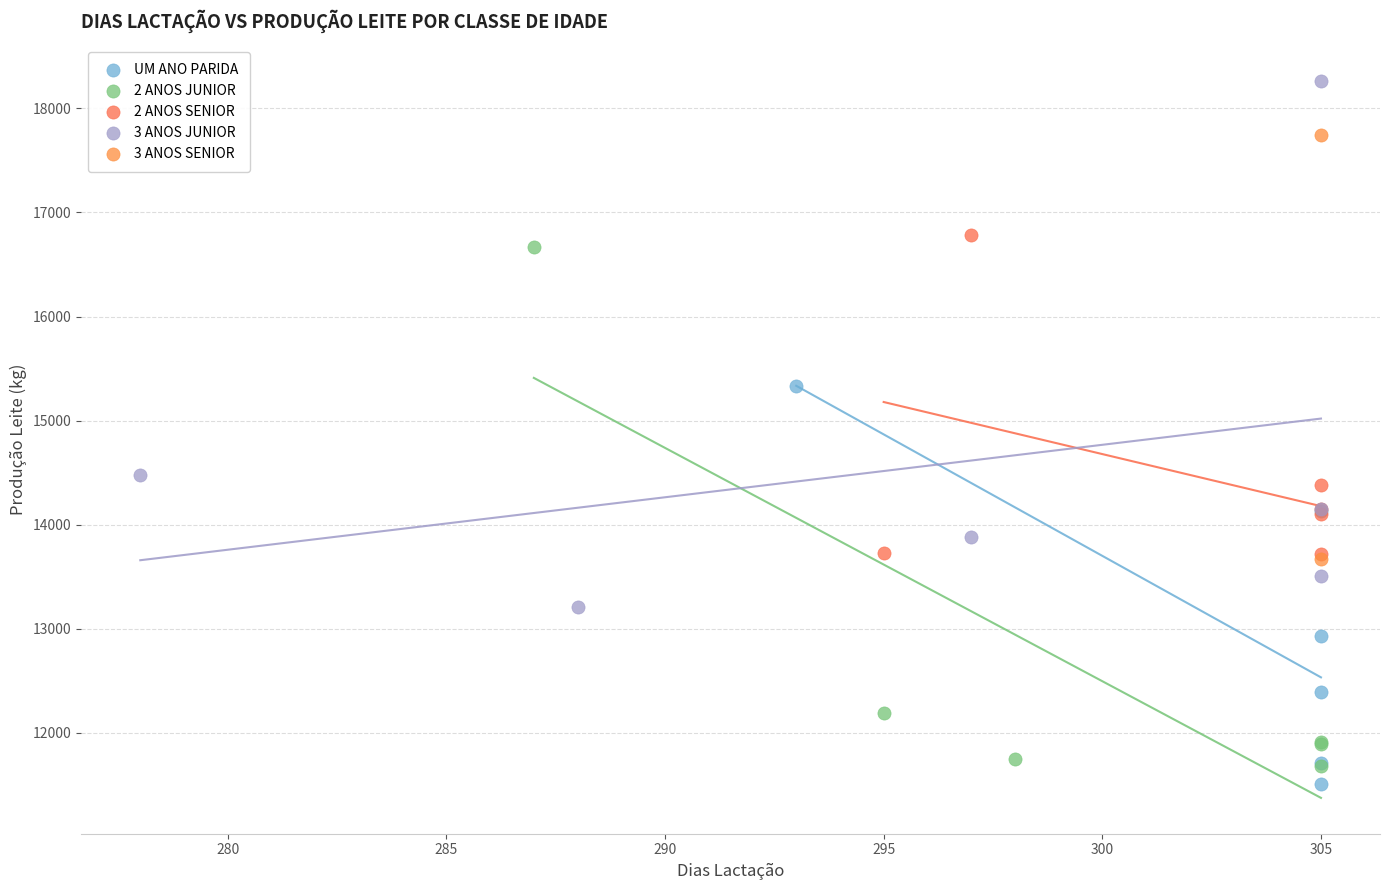

Which series contains the highest Y value?

3 ANOS JUNIOR